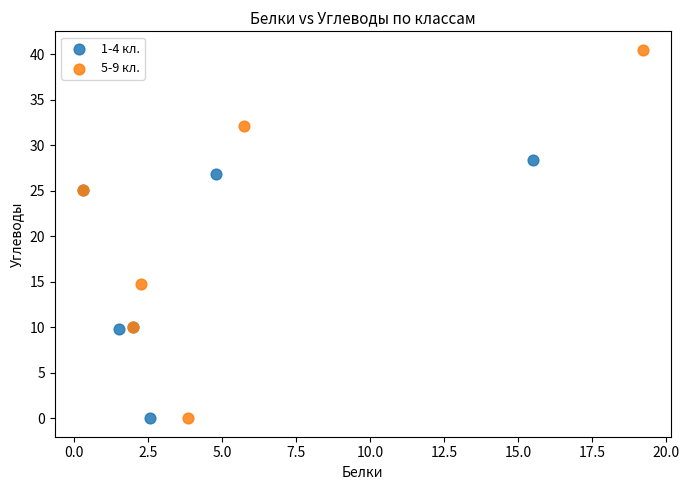

Which series has the largest Y range (max minus min)?

5-9 кл.